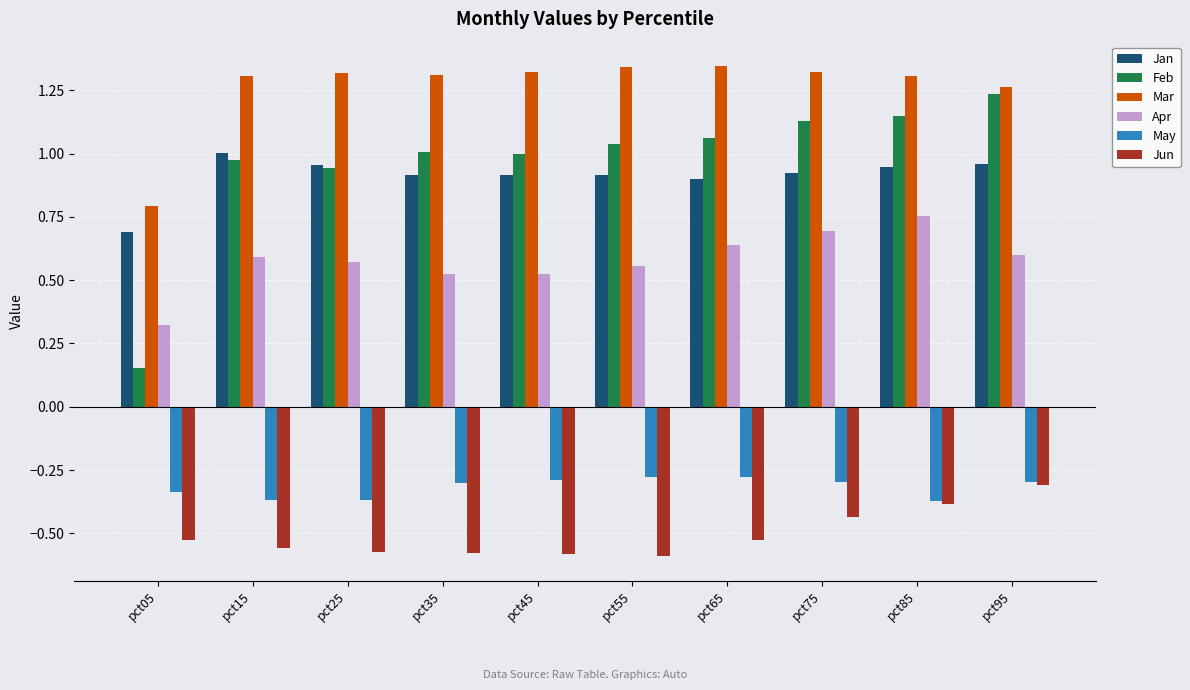

Count the Apr values in the range 0 to 1.

10